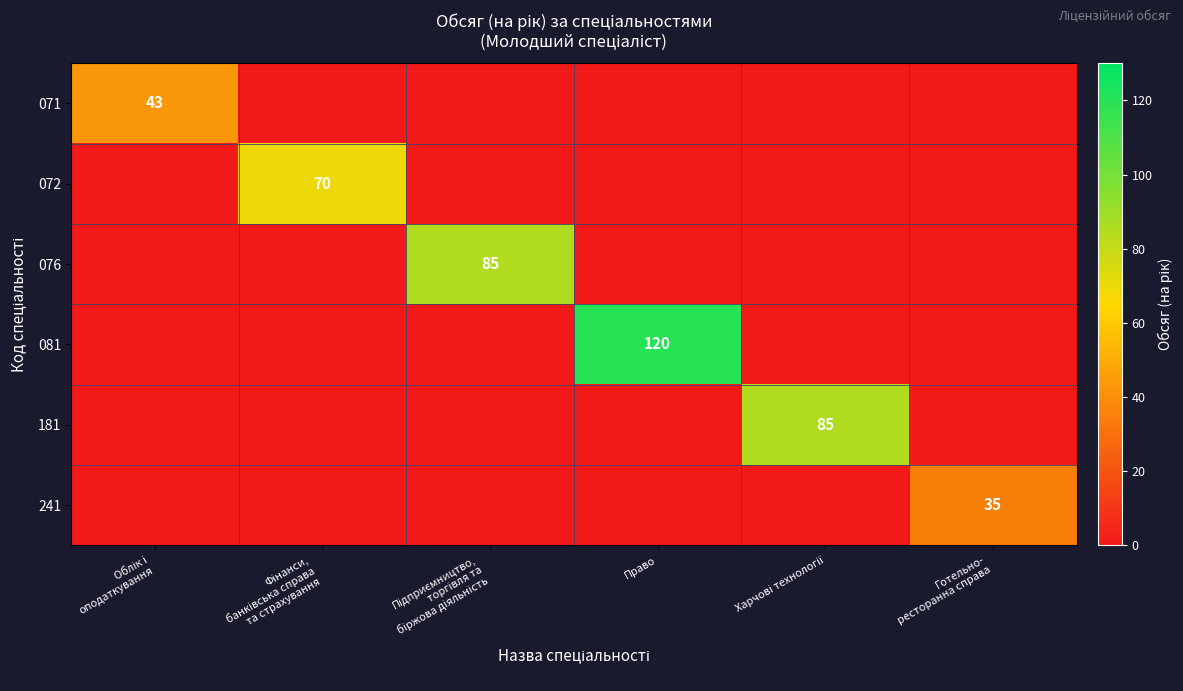

What is the total value across all series at Готельно-
ресторанна справа?

35